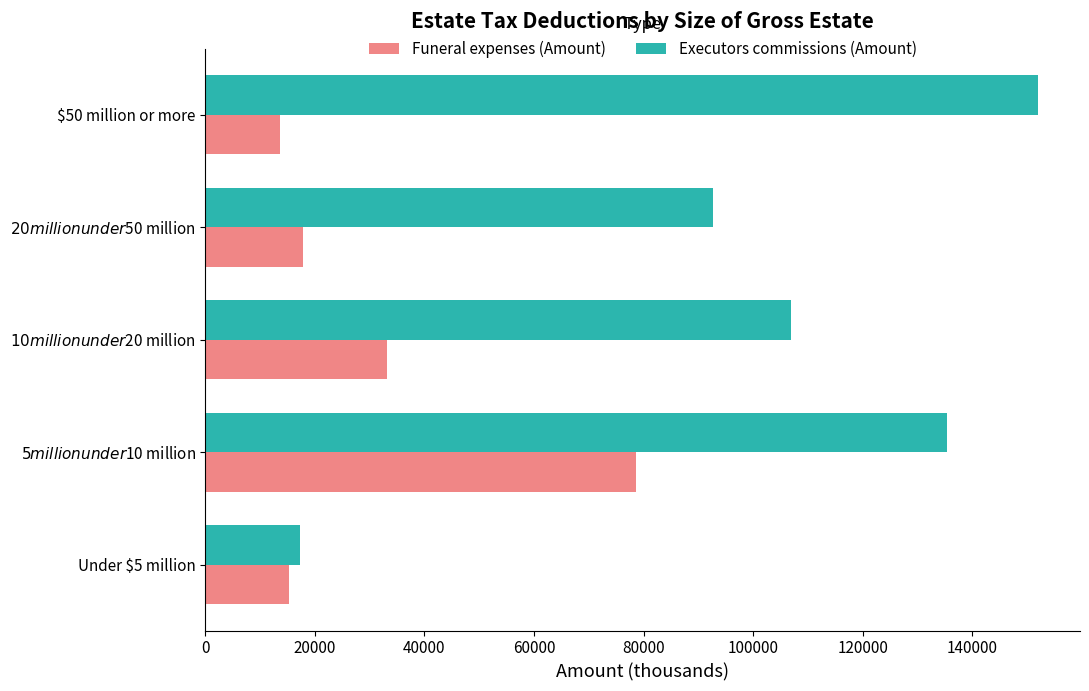

At which label does Executors commissions (Amount) reach its minimum?

Under $5 million